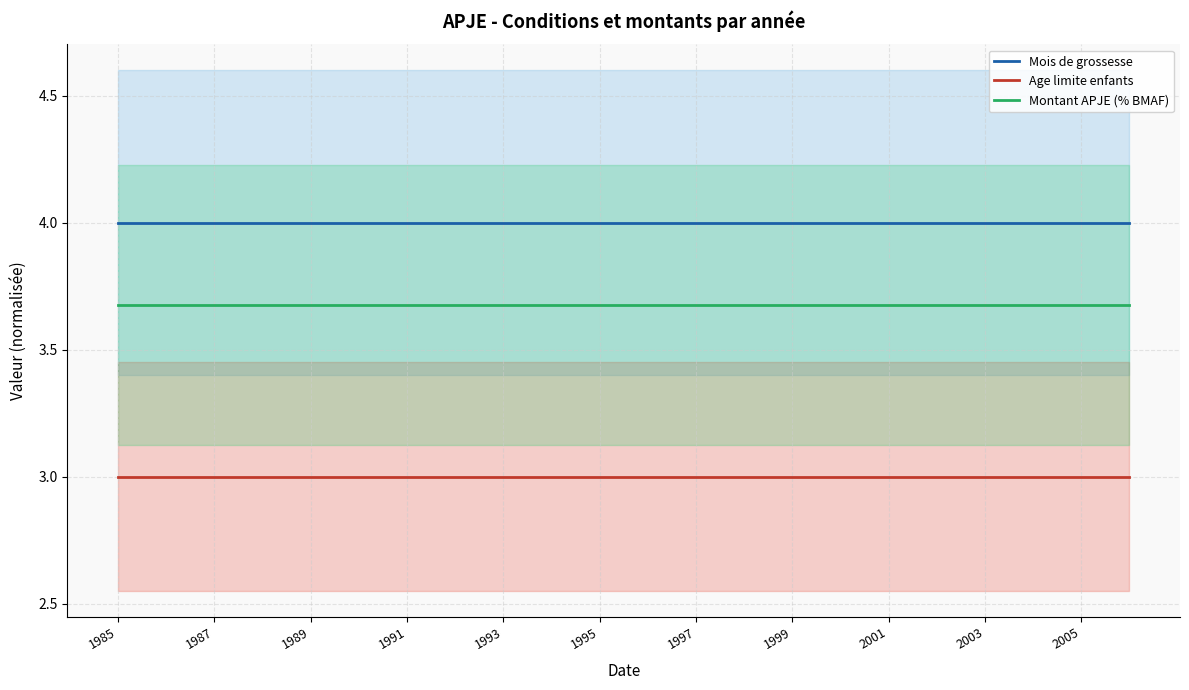

What is the minimum value for Mois de grossesse?

4.0